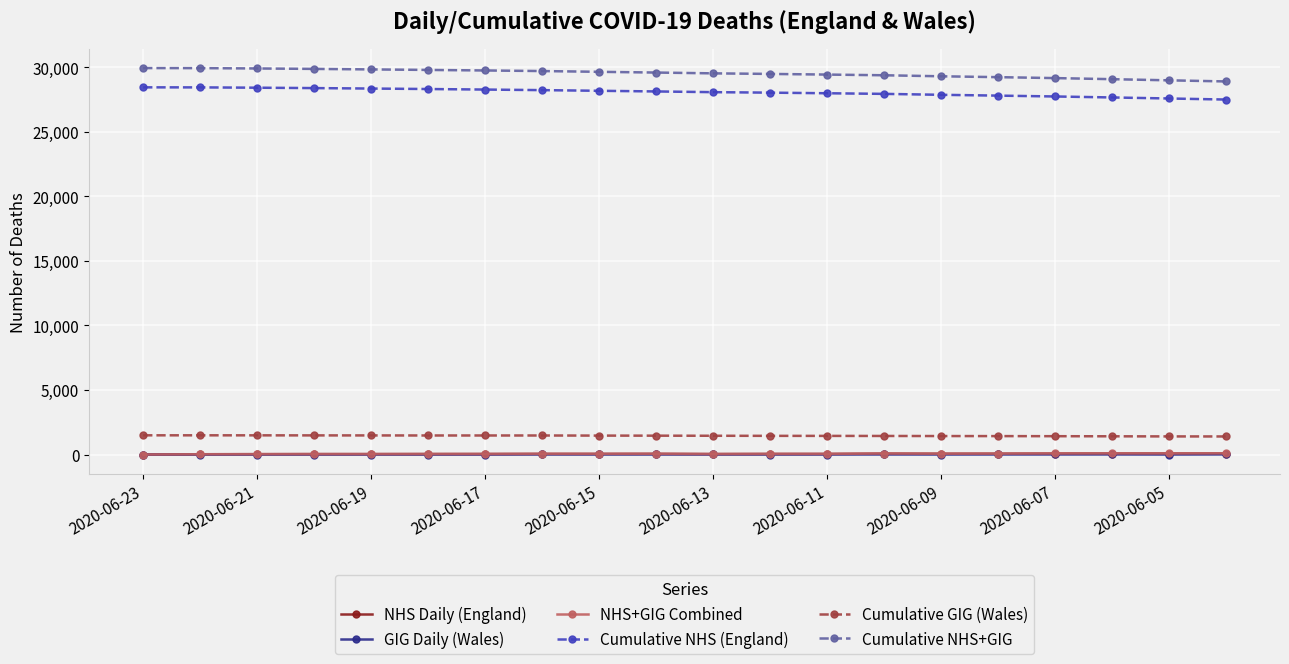

True or false: GIG Daily (Wales) and Cumulative NHS (England) cross at least once.

False